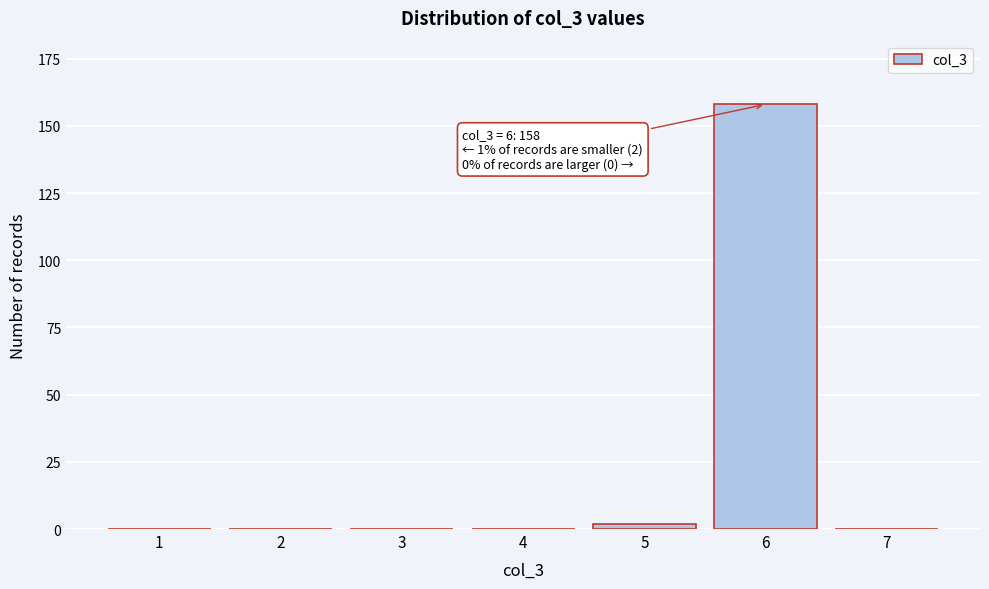

Reading left to right, list all the values displayed in this chart.

1=0	2=0	3=0	4=0	5=2	6=158	7=0